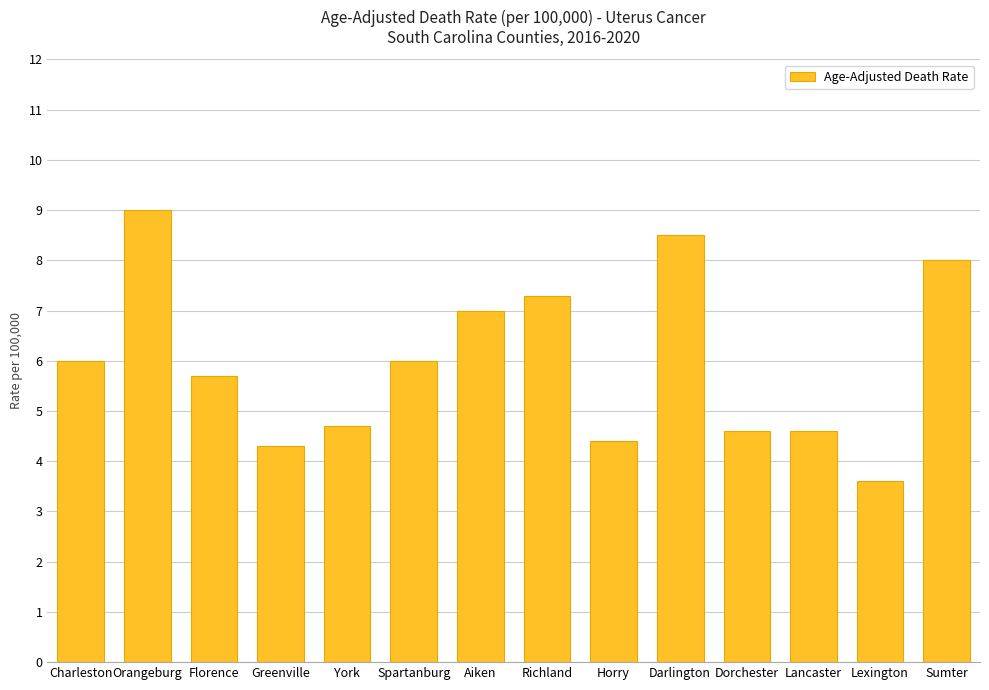

What is the value of the 7th bar from the left?

7.0